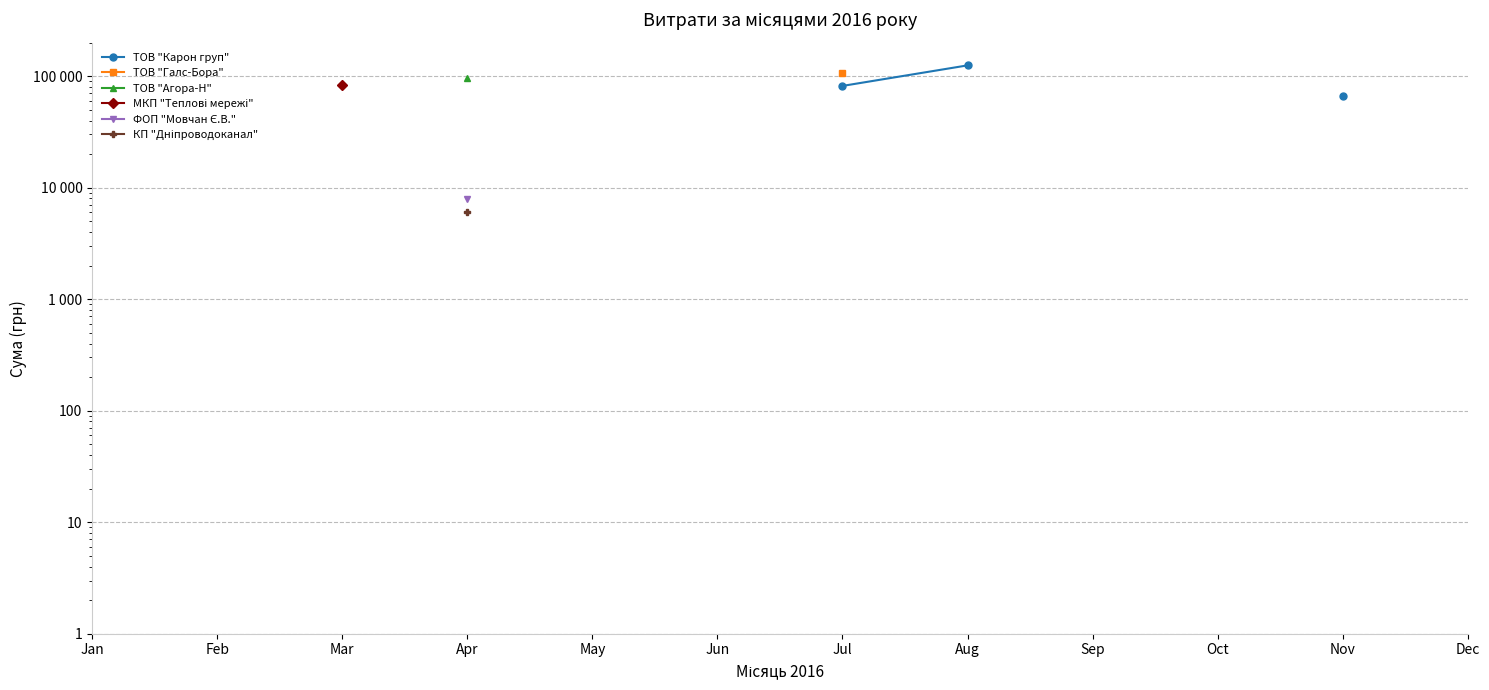

Rank the categories by ТОВ "Галс-Бора" value from lowest to highest.

Jan, Feb, Mar, Apr, May, Jun, Jul, Aug, Sep, Oct, Nov, Dec